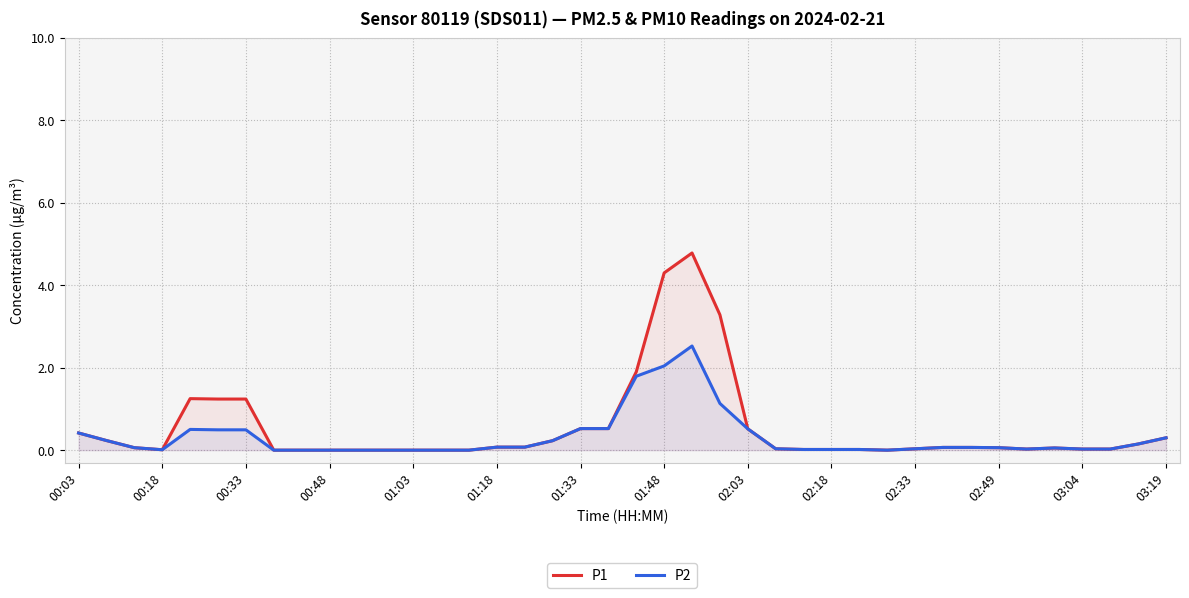

What is the maximum value for P1?

4.8